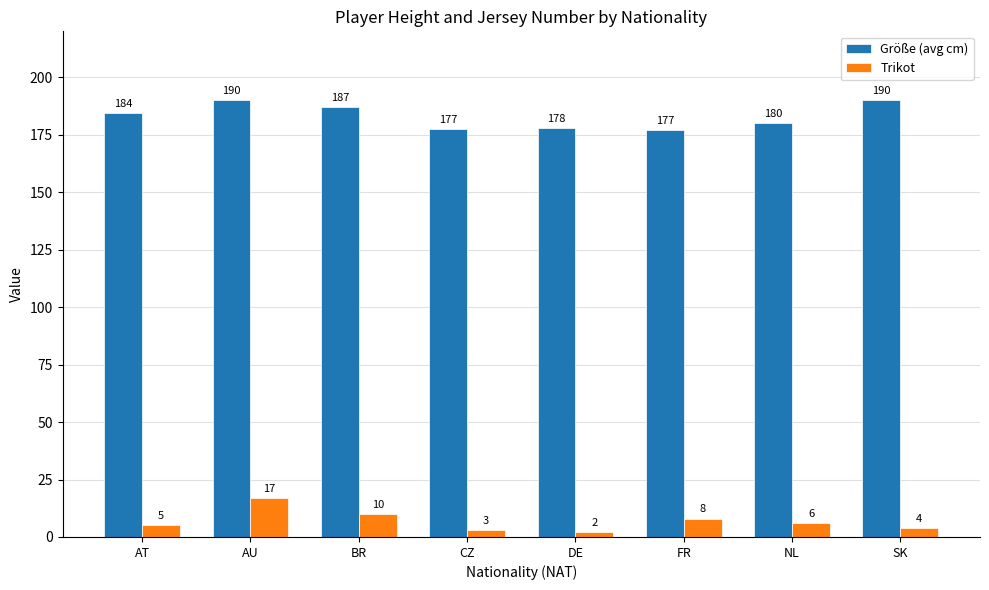

What value does the Trikot series have at AU?

17.0